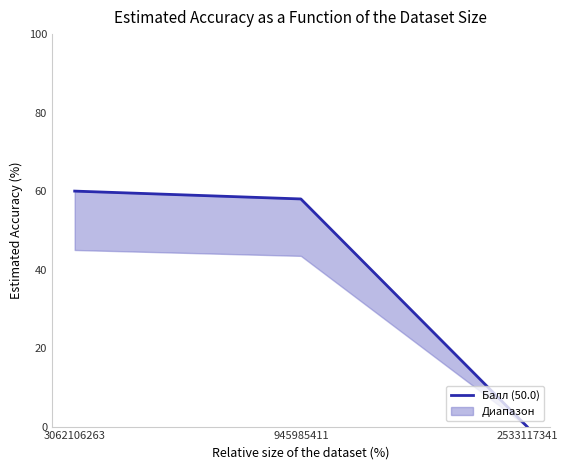

What is the change in value from 3062106263 to 945985411?

-2